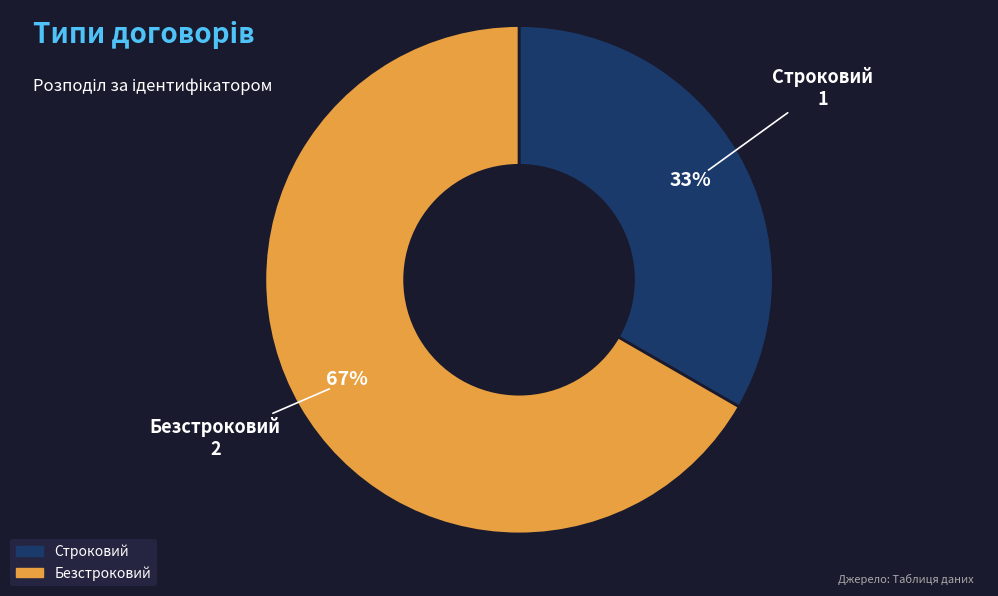

Which has a higher value, Строковий or Безстроковий?

Безстроковий